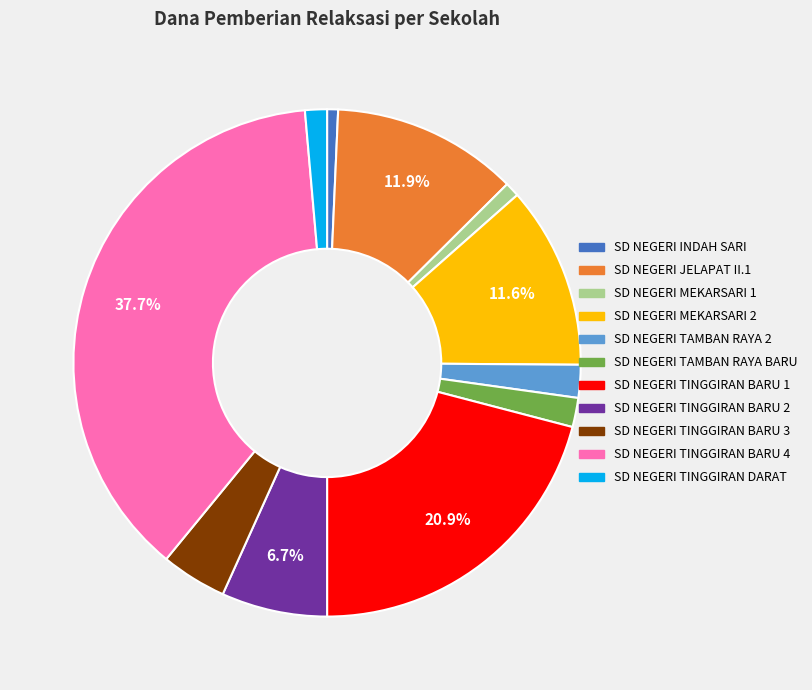

How much of the chart is everything except SD NEGERI TINGGIRAN BARU 2?

93.3%